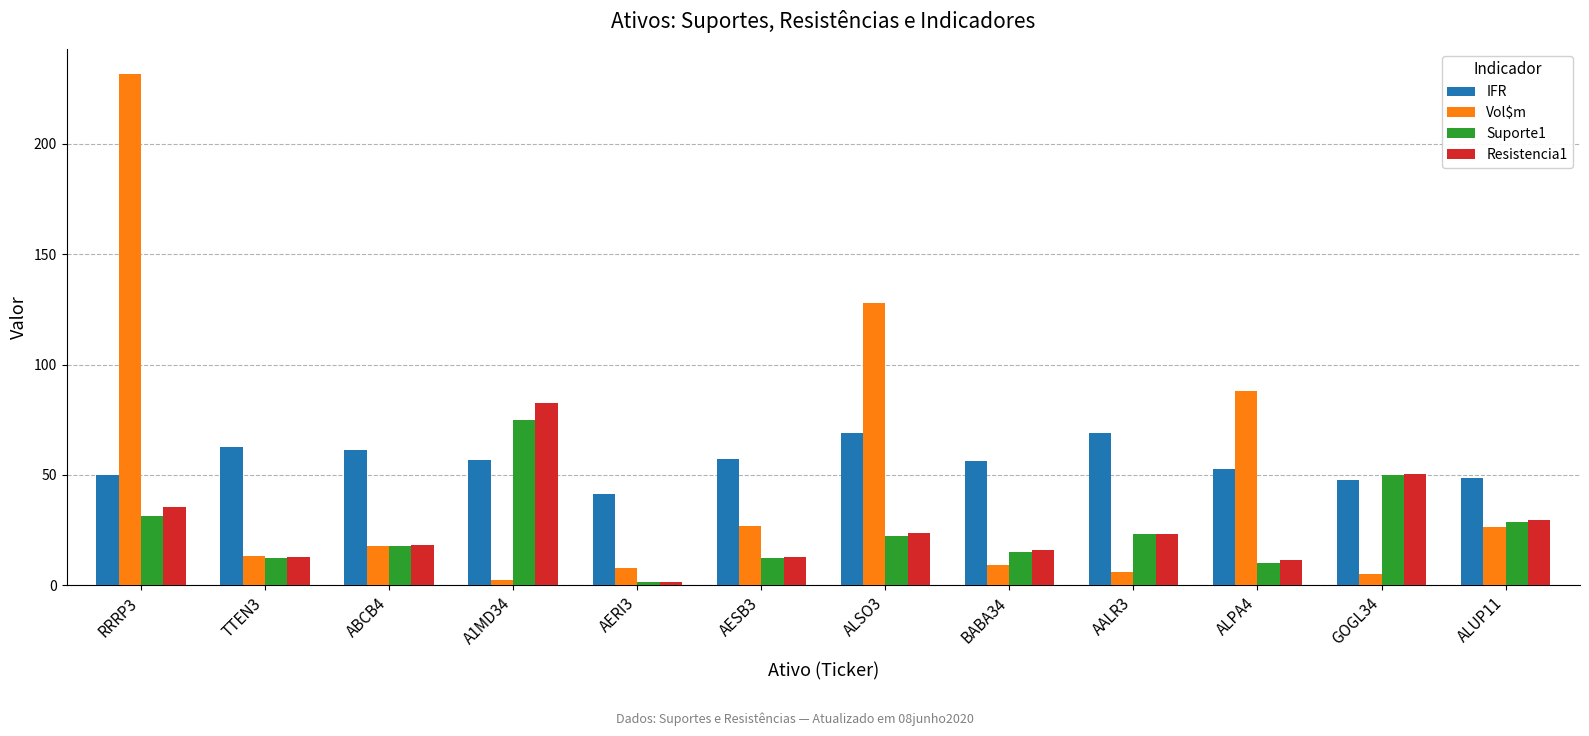

What value does the Resistencia1 series have at ABCB4?

18.5